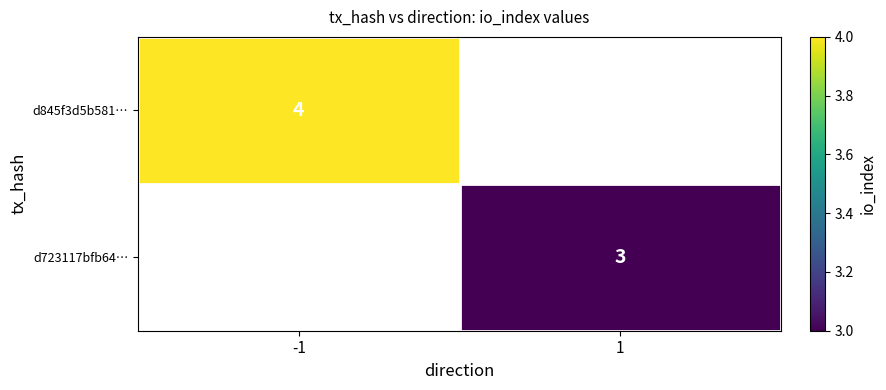

Is it true that d845f3d5b581… equals 4 at -1?

True